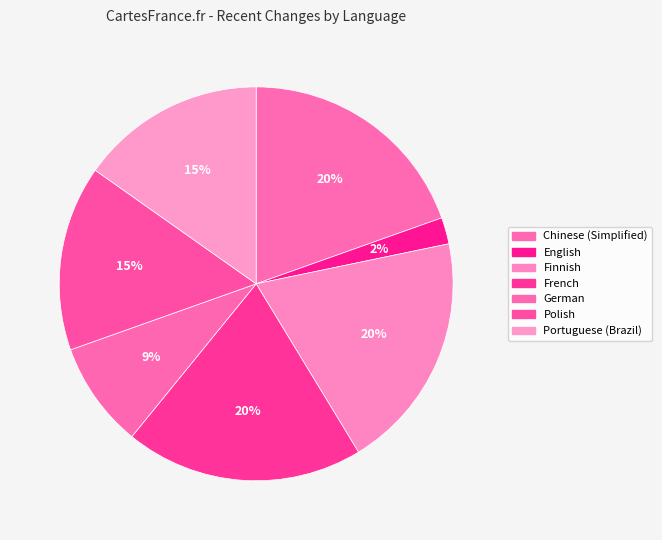

Which category has the biggest portion of the pie?

Chinese (Simplified)